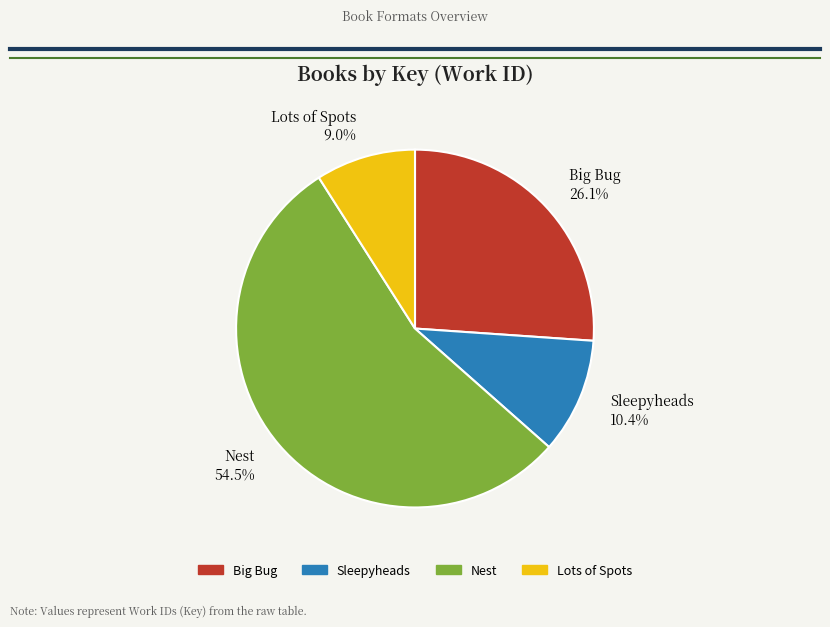

Is Nest the majority of the pie?

Yes